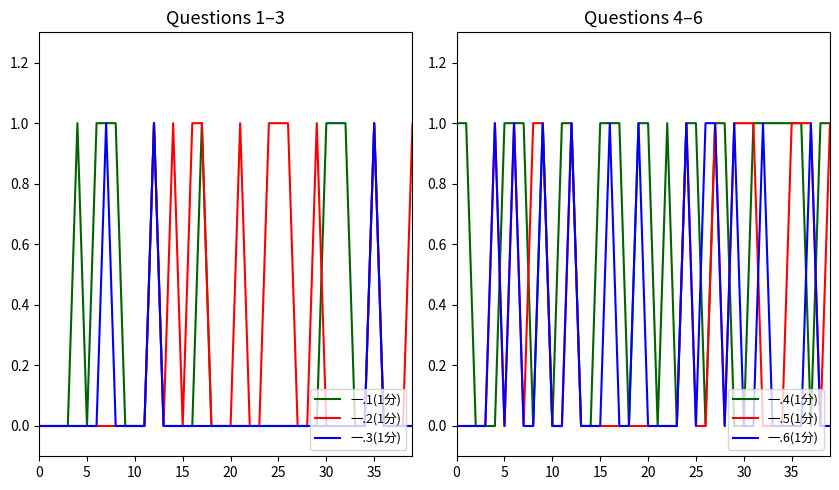

What is the label of the 26th point from the left?

25